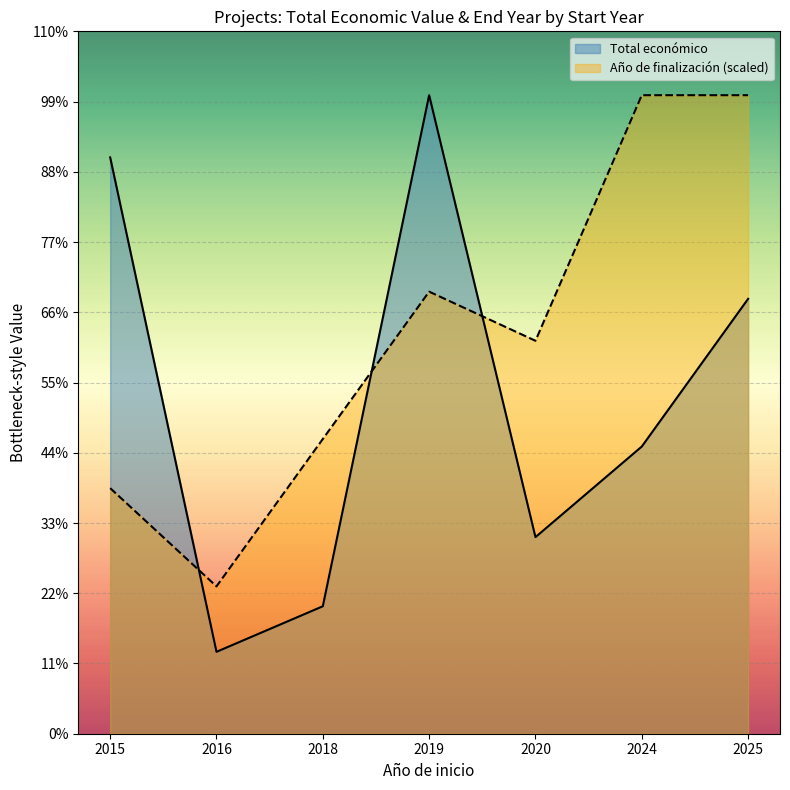

Between which two adjacent categories do Total económico line and Año de finalización line first intersect?

2015 and 2016